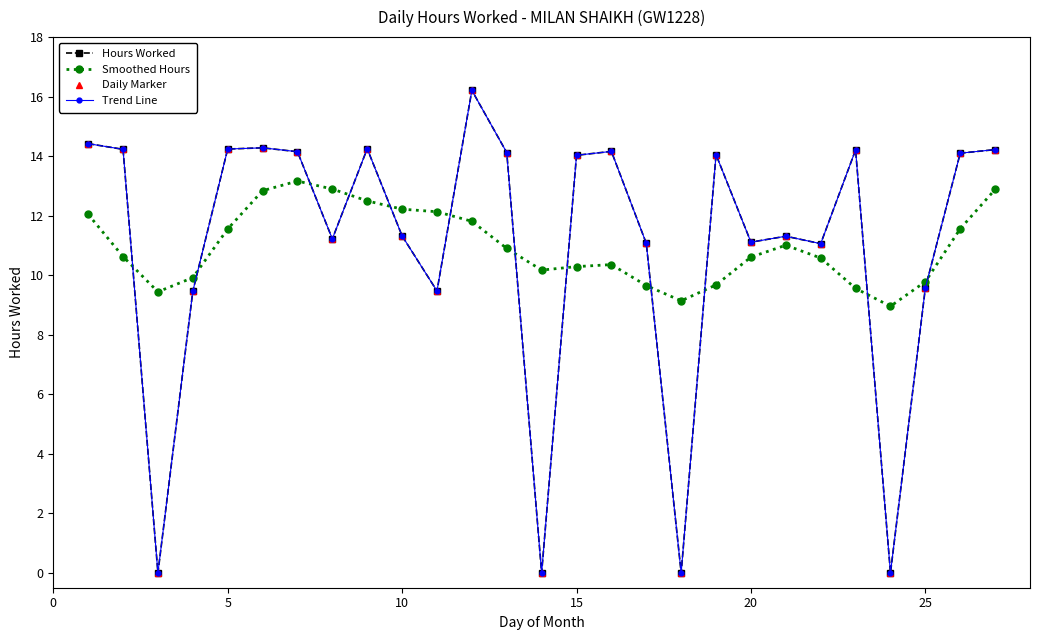

Is this an area chart (filled region under the line)?

No